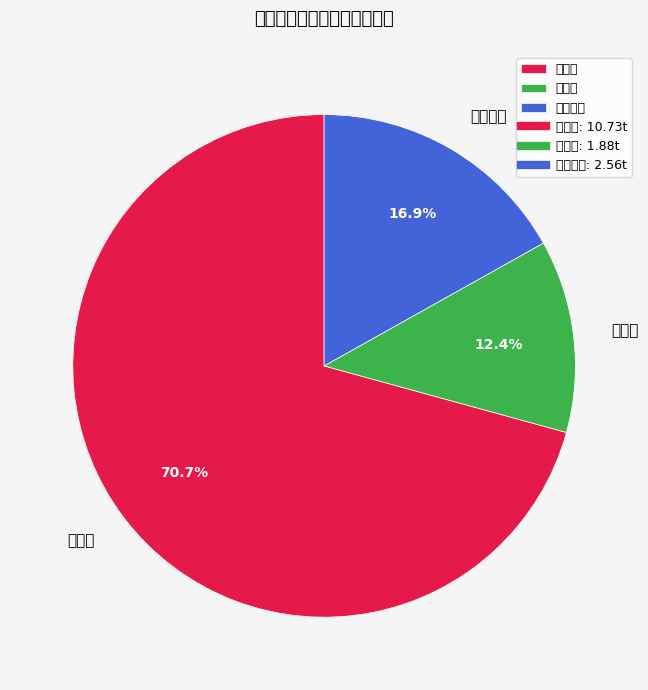

Is it true that 废漆渣 is 80% of the pie?

False